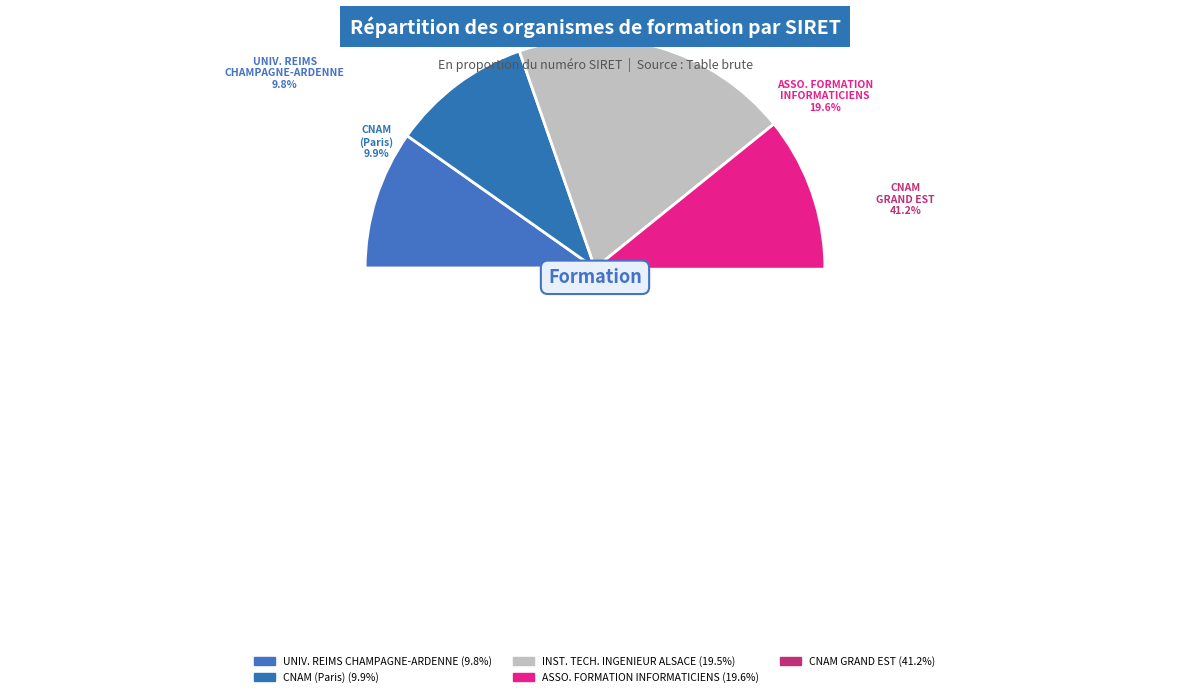

Which slice is the smallest?

UNIVERSITE DE REIMS CHAMPAGNE-ARDENNE